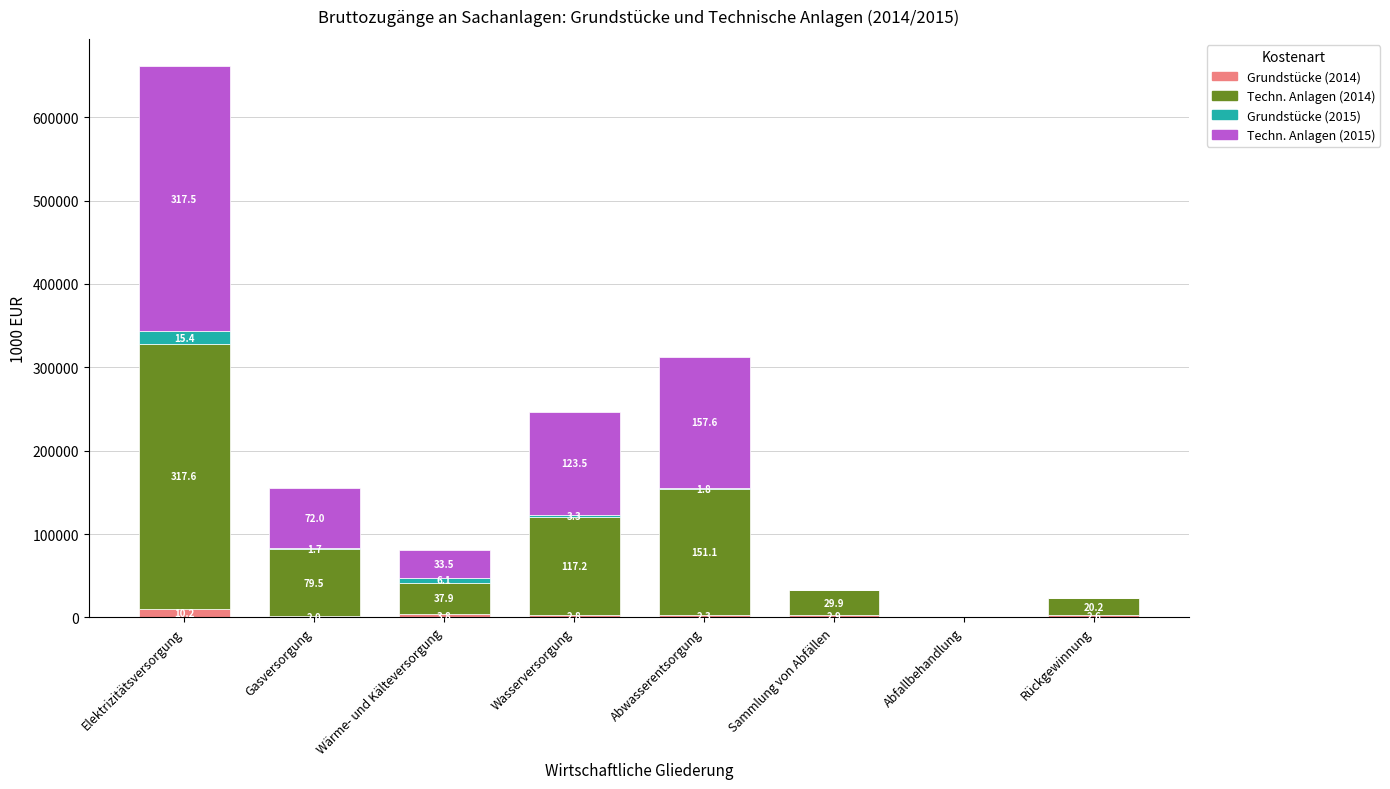

At Abwasserentsorgung, list the series in order from smallest to largest.

Grundstücke (2015), Grundstücke (2014), Techn. Anlagen (2014), Techn. Anlagen (2015)